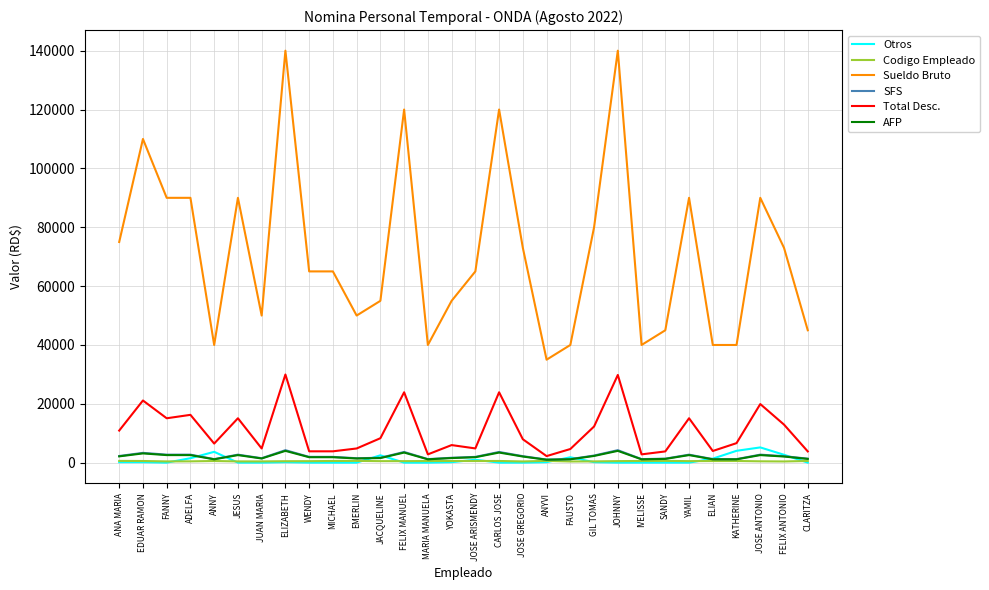

What is the highest value of the Otros series?

5191.8